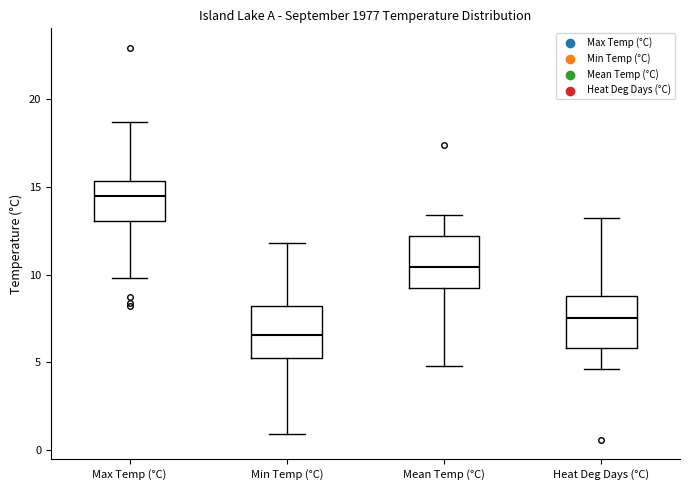

Which box's median line is the highest?

Max Temp (°C)